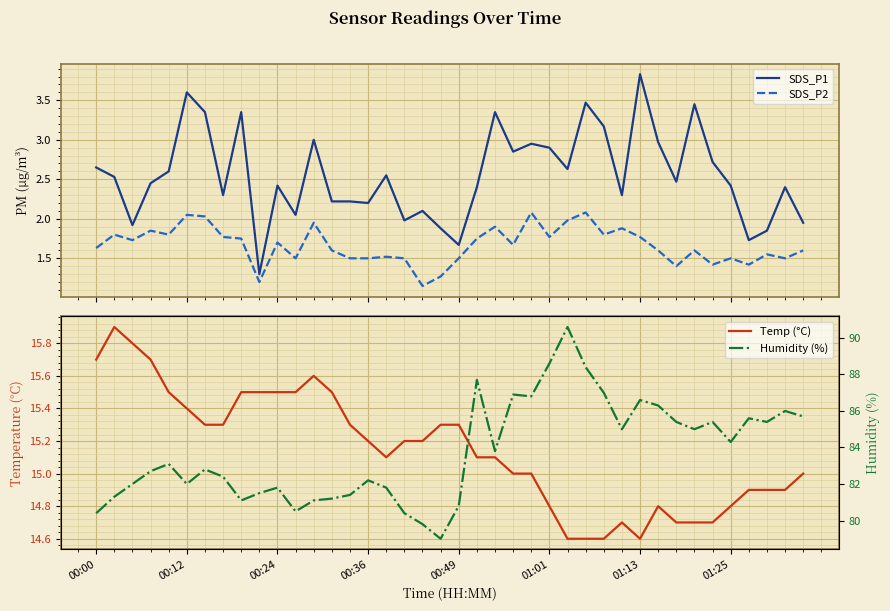

At how many categories does at least one series exceed 2?

40